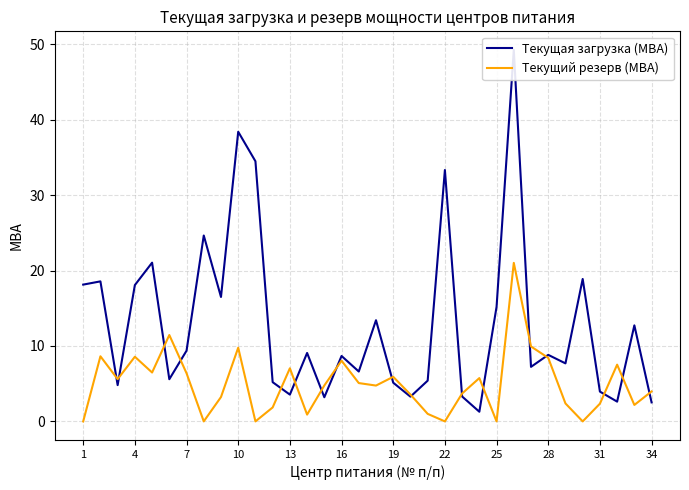

The value of Текущий резерв (МВА) at 34 is 6.3. True or false?

False